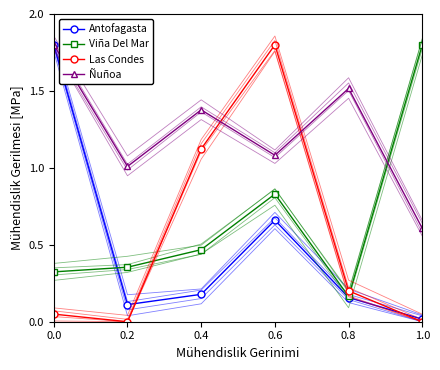

True or false: Antofagasta has a value of 0.4 at 0.4.

False